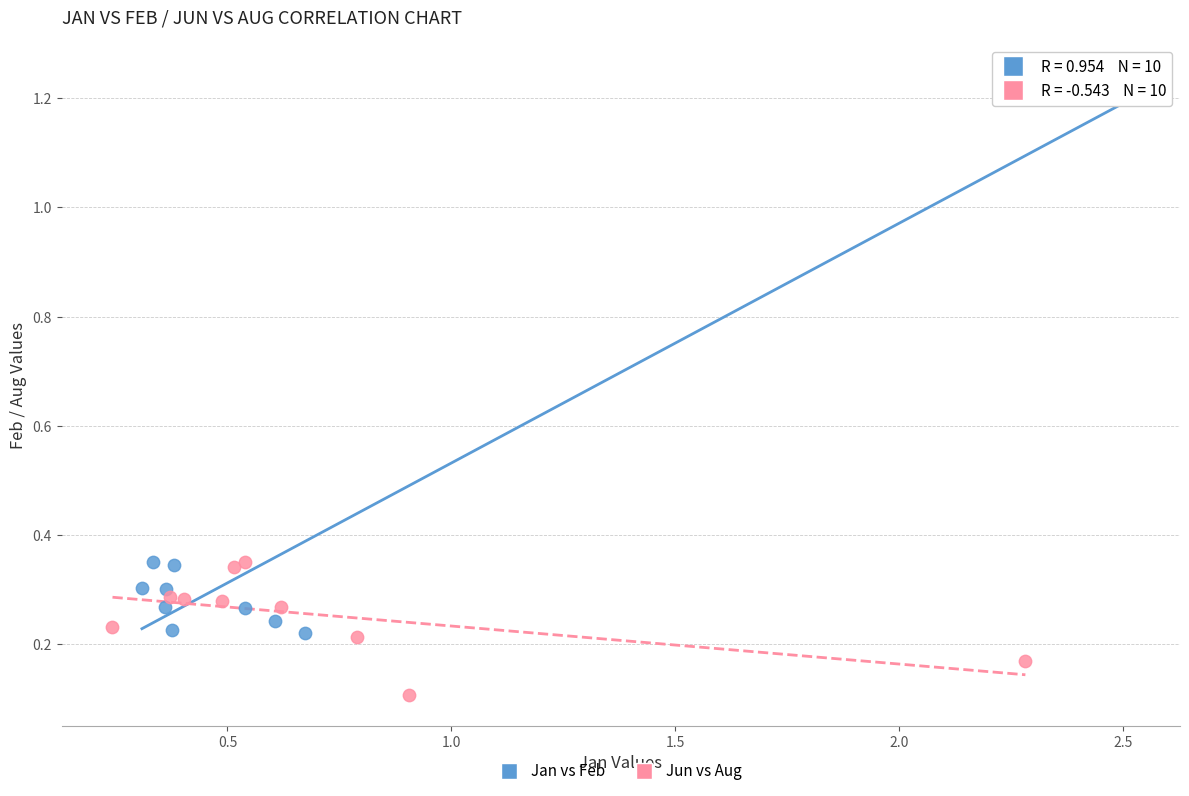

Which series contains the lowest Y value?

Jun vs Aug